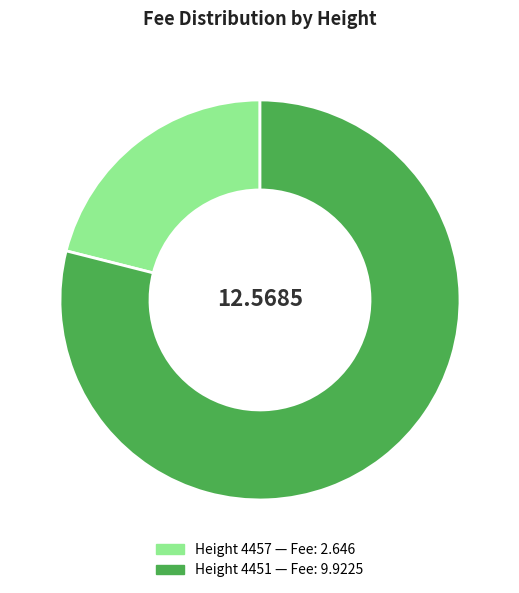

Does any single category account for the majority?

Yes